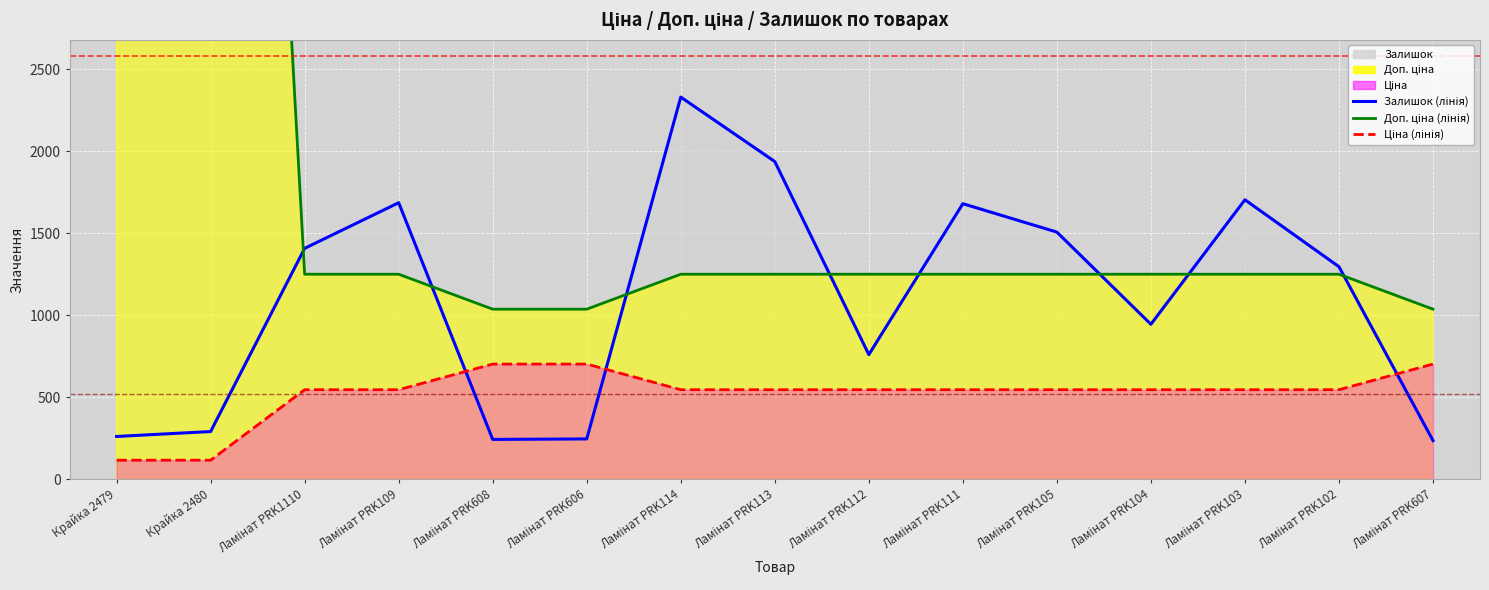

What is the sum of the Залишок values at Ламінат PRK608 and Ламінат PRK114?

2571.0